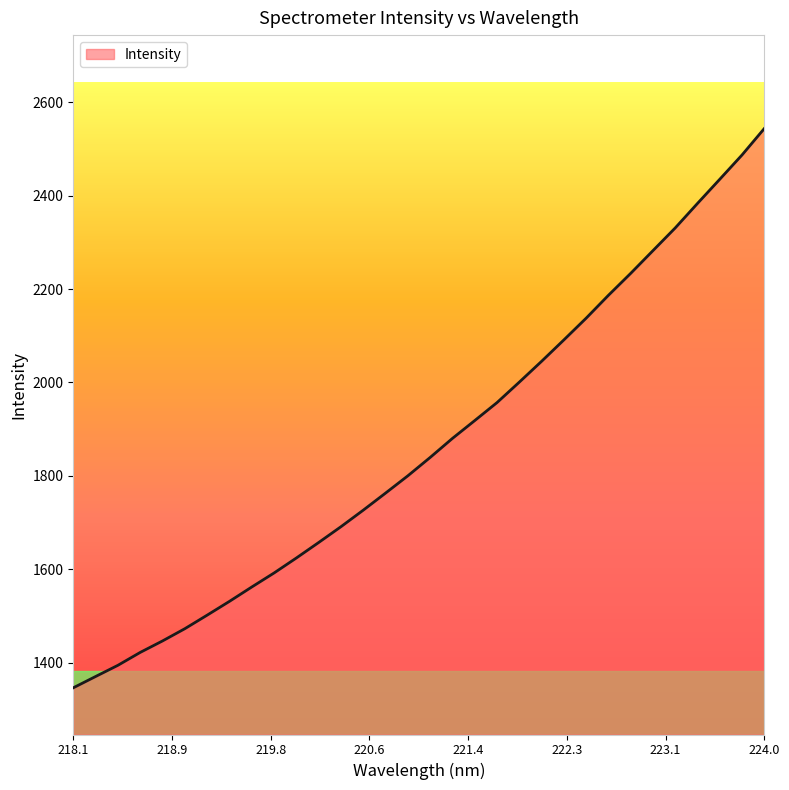

What is the smallest value displayed?

1346.2